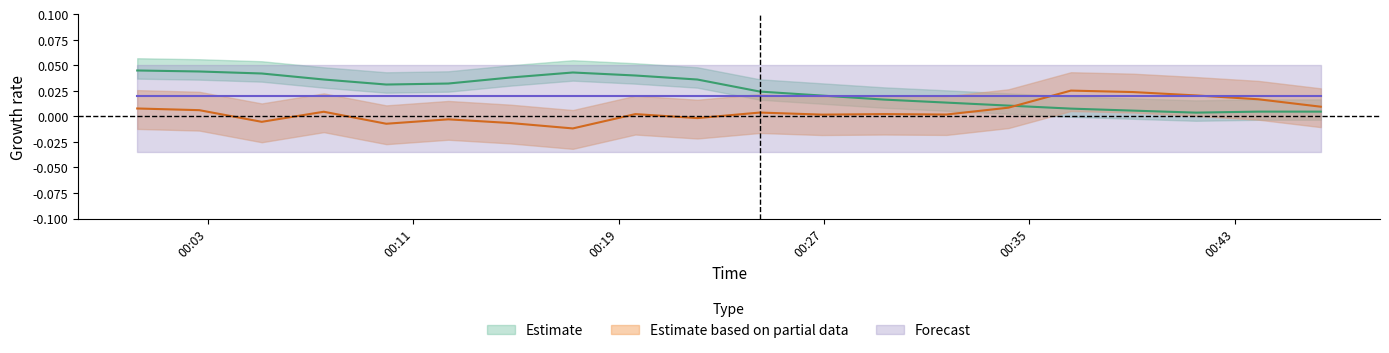

True or false: BME280_pressure_norm has a value of 0.0 at 2023/08/15 00:26:55.

False